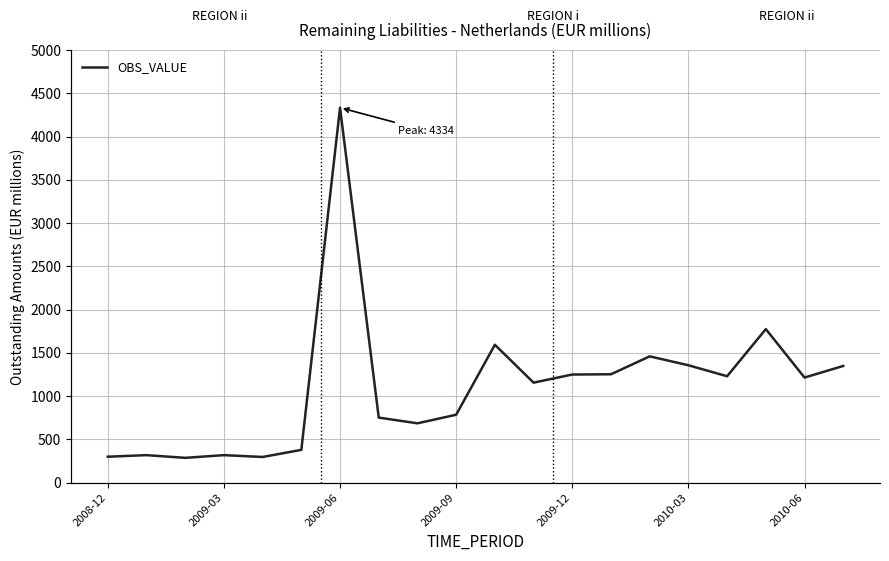

How many lines are shown in the chart?

1